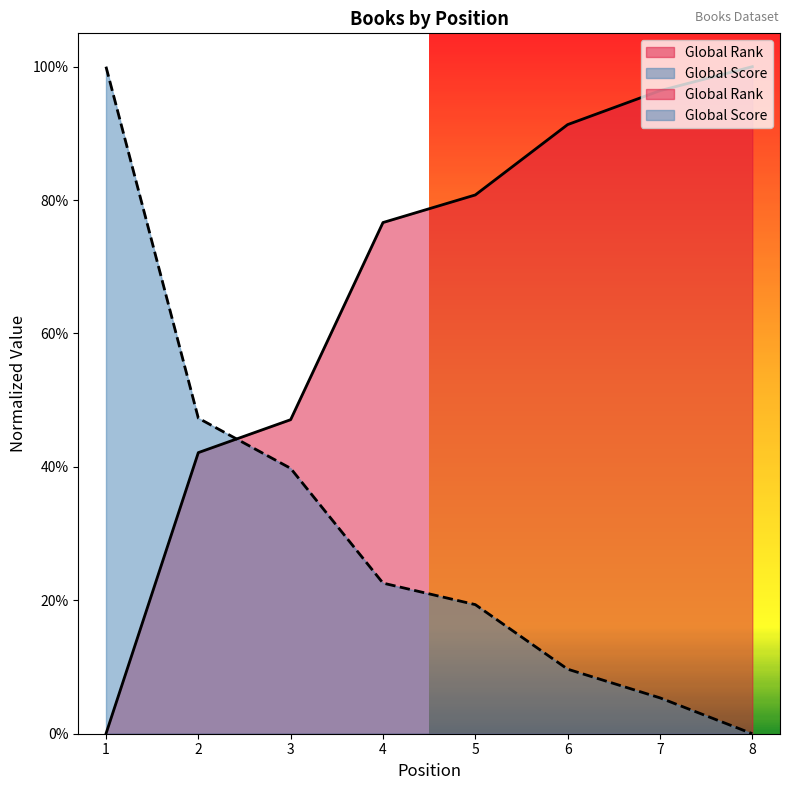

What is the average value of the Global Rank series?

0.7